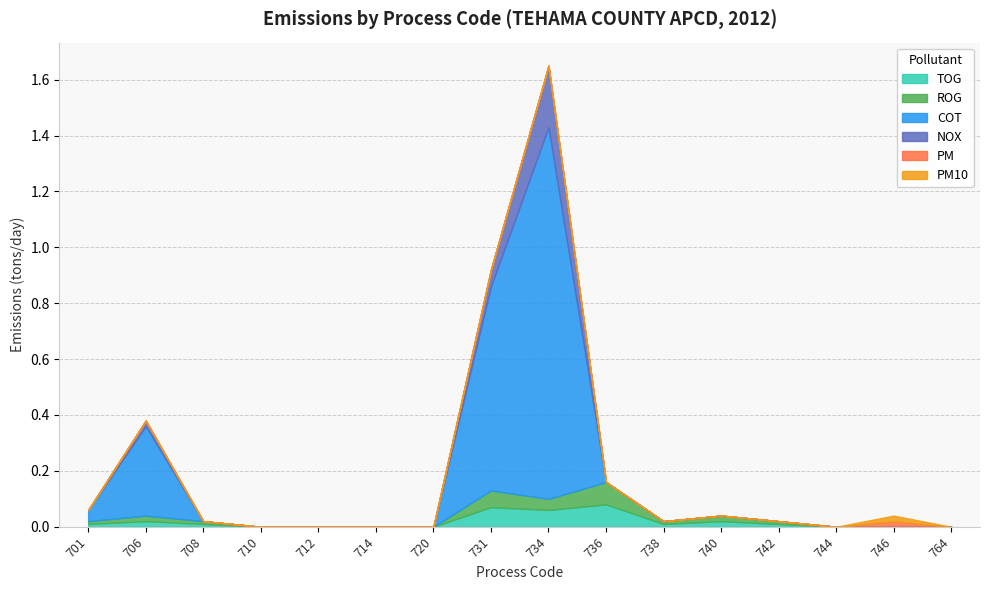

What are all the series names shown in the legend?

TOG, ROG, COT, NOX, PM, PM10